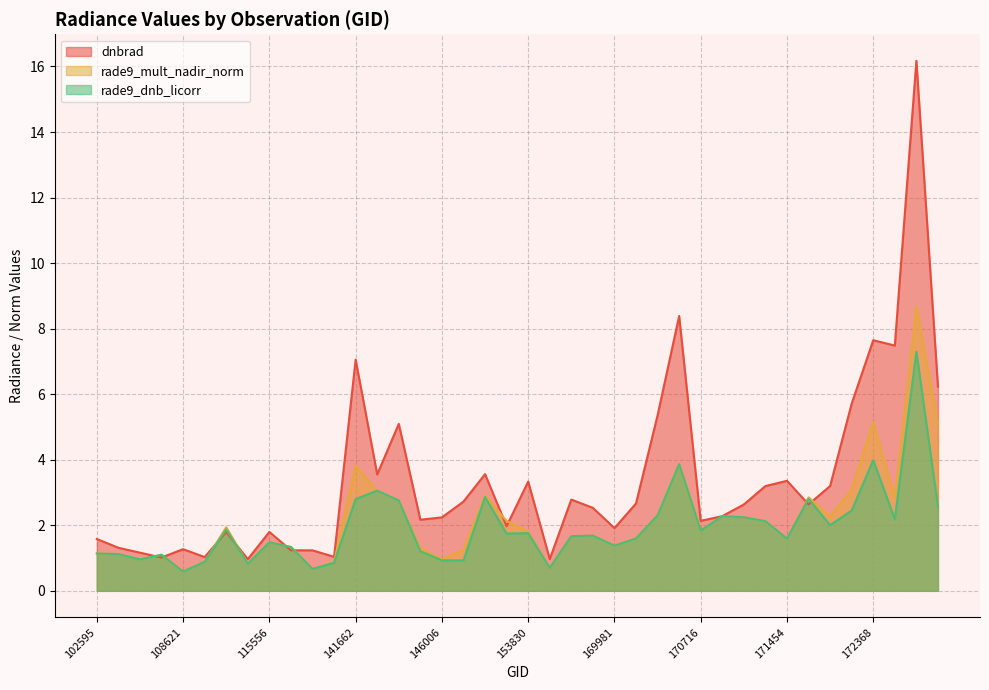

At how many categories does at least one series exceed 15?

1